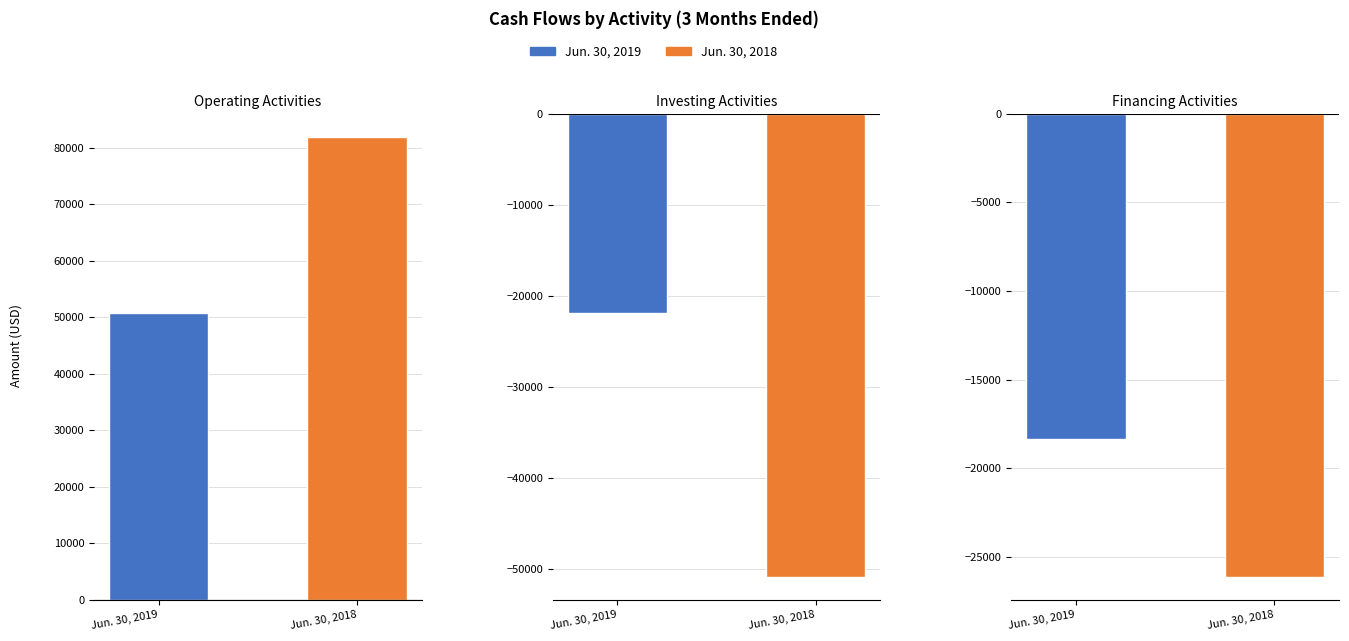

How many data points in Jun. 30, 2019 are less than -18324?

1